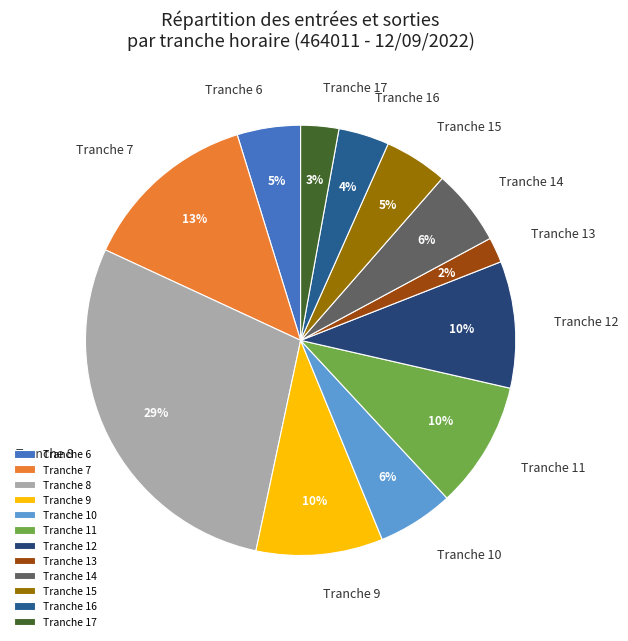

The Tranche 11 slice represents 1% of the pie. True or false?

False